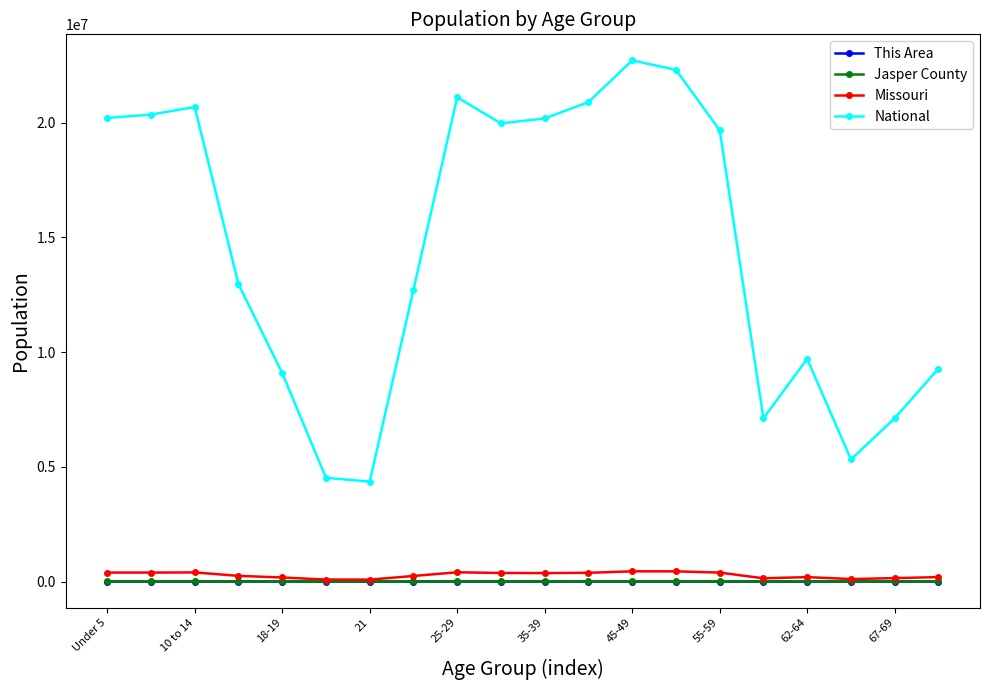

Which series has the largest range (max minus min)?

National